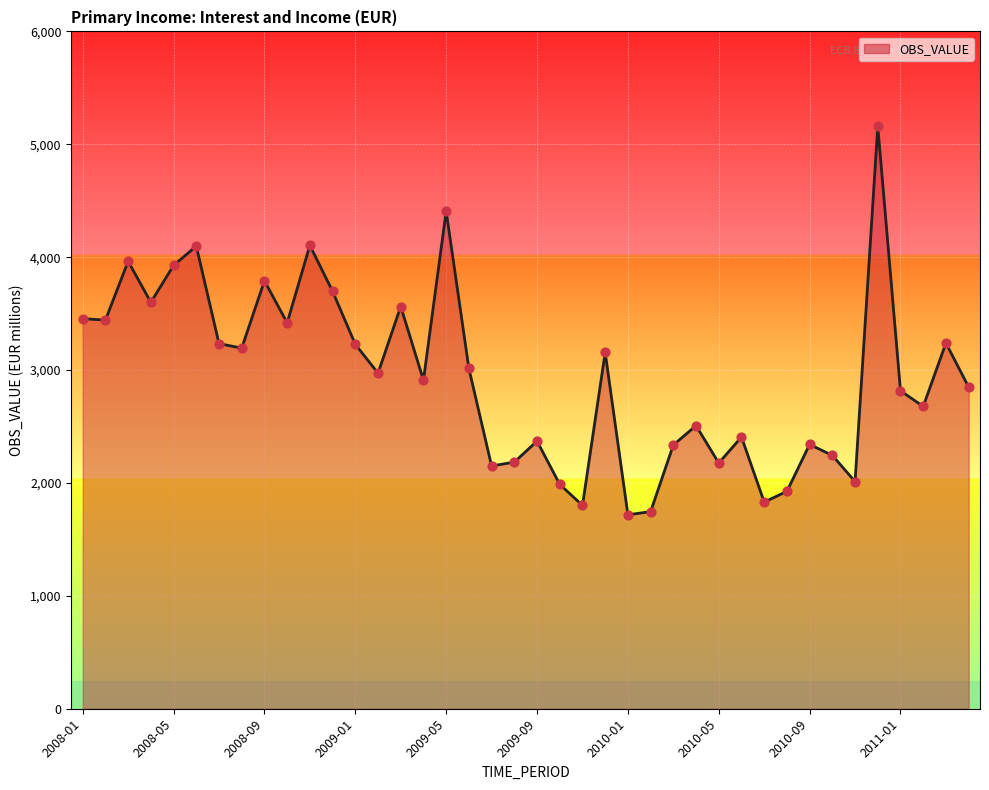

Which has a higher value, 26 or 13?

13